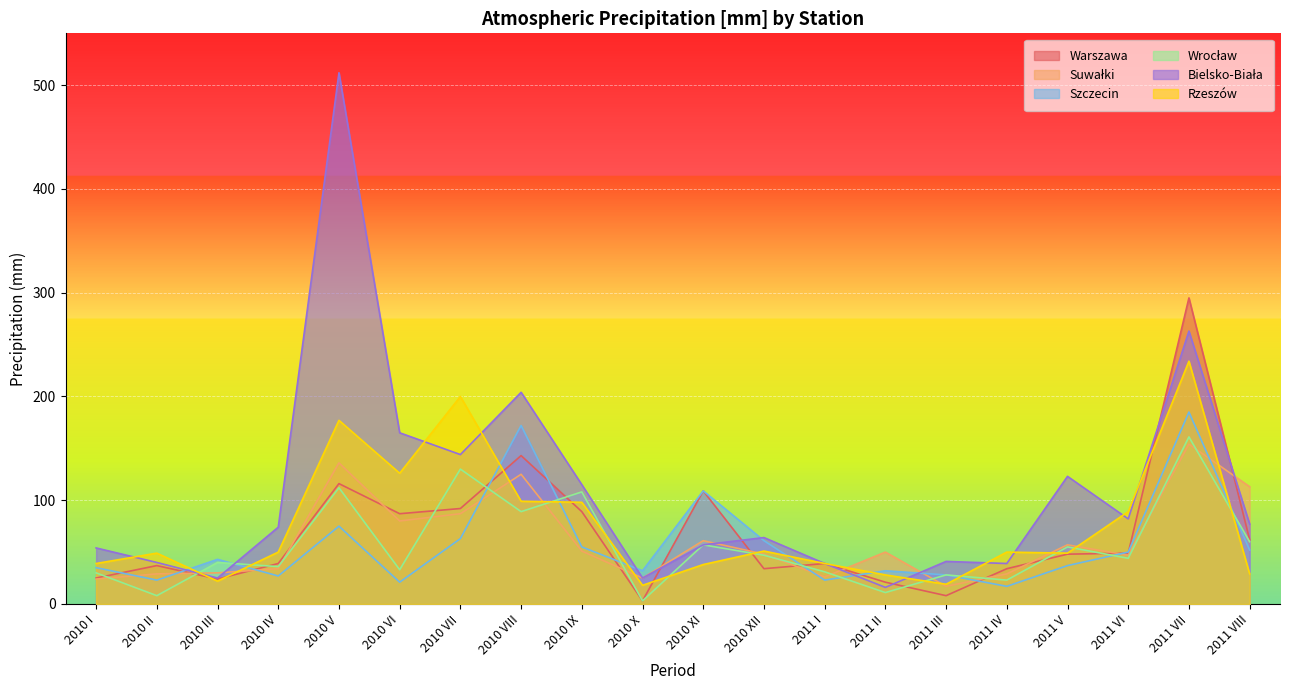

True or false: Szczecin has more than 1 points higher than both neighbors.

True